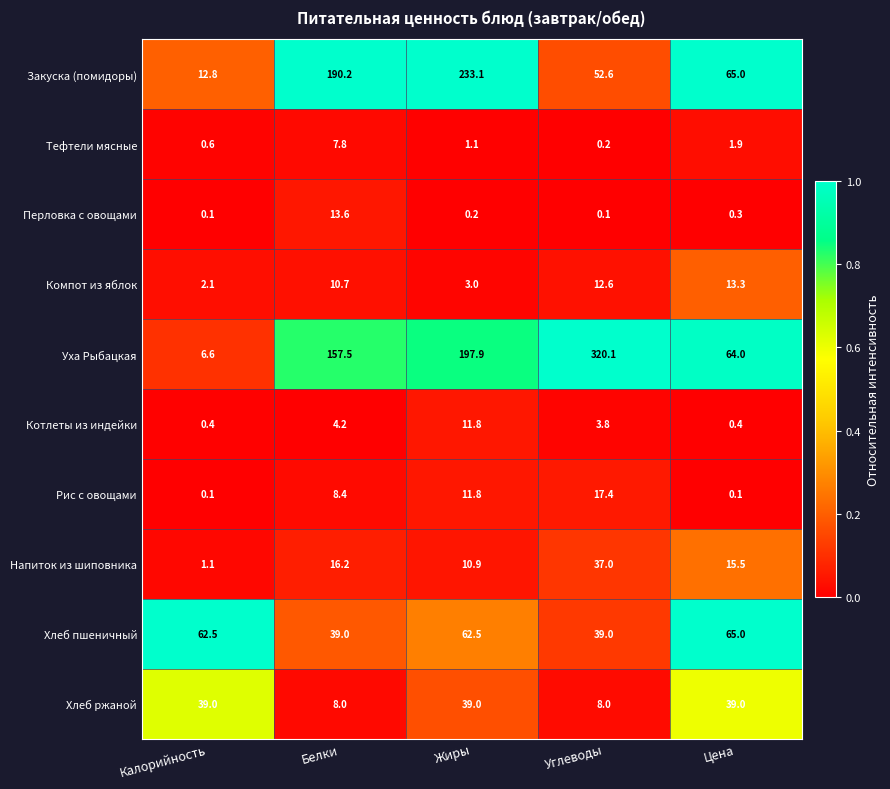

The Тефтели мясные series shows 0.6 at Калорийность. True or false?

True